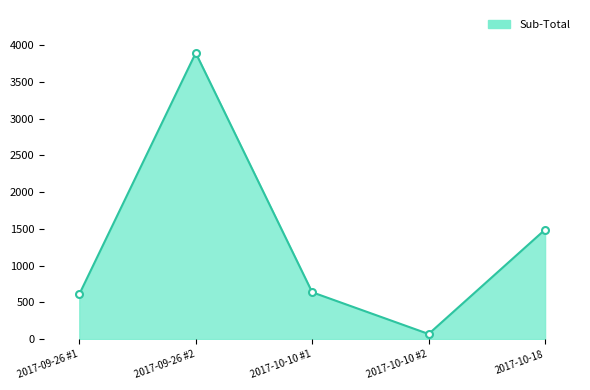

Is it true that the value at 2017-10-10 #1 is 1060.7?

False